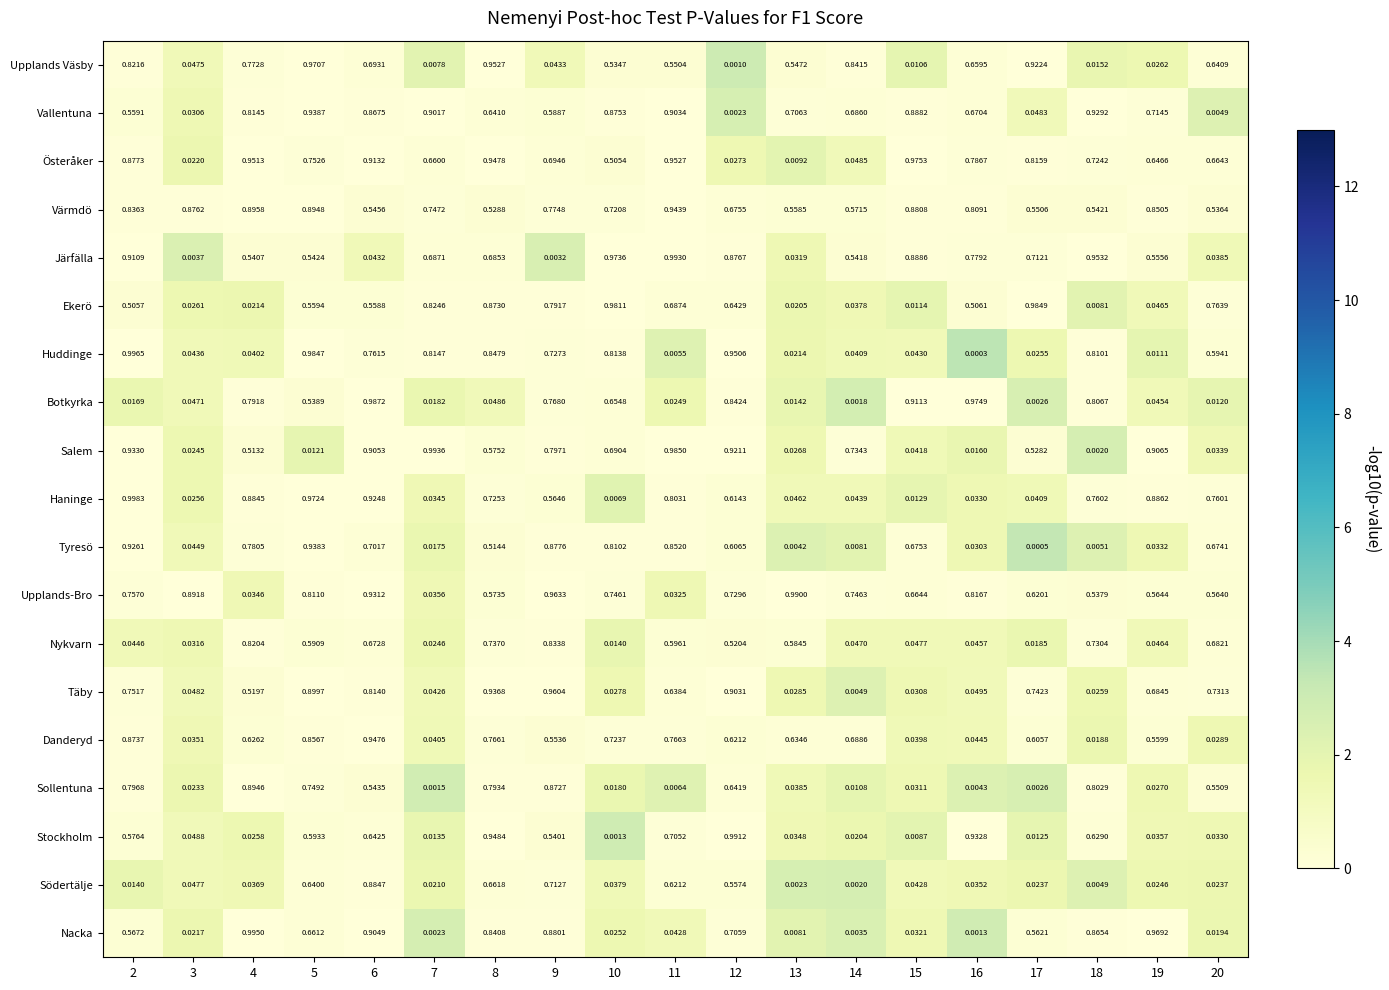

Which series has the largest range (max minus min)?

Huddinge